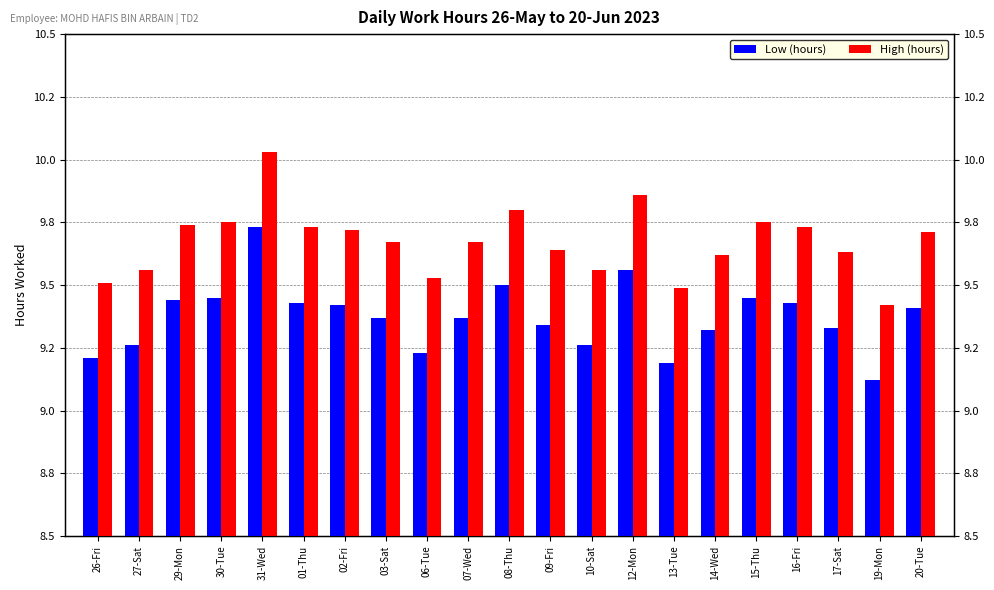

Which has a higher value, 16-Fri or 17-Sat?

16-Fri